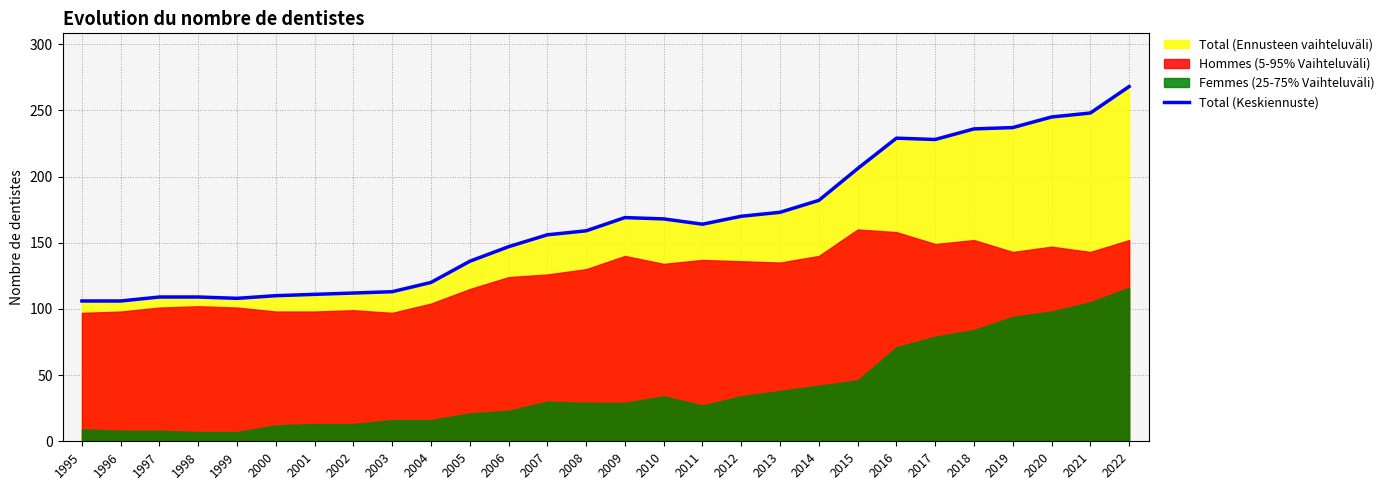

What is the value of the 26th point from the left?

245